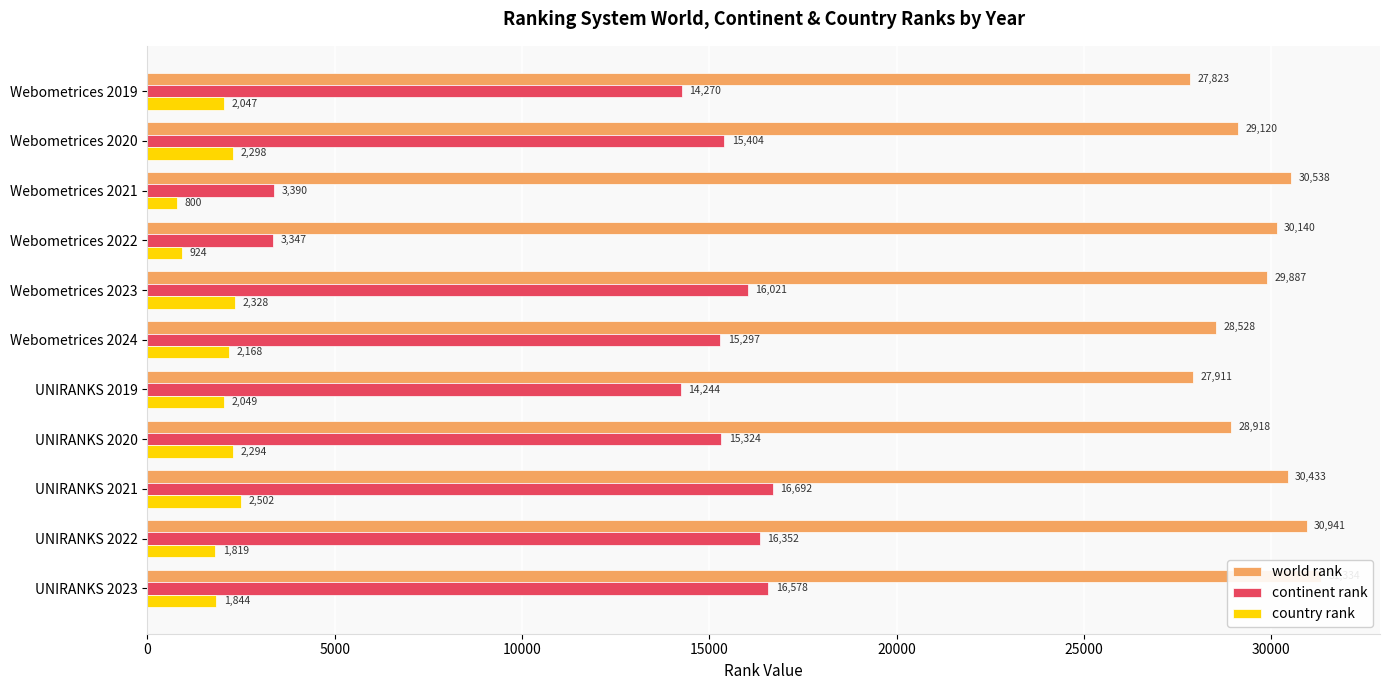

What is the sum of the continent rank values at UNIRANKS 2022 and Webometrices 2019?

30622